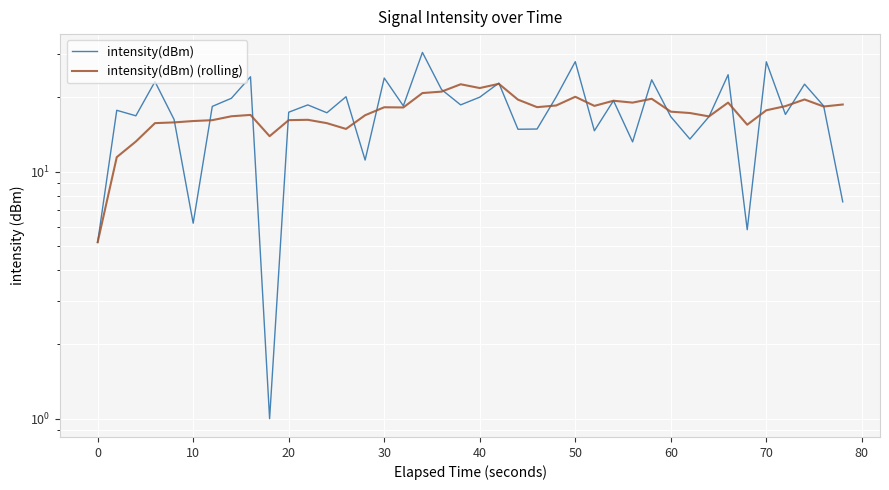

What is the difference between the maximum and minimum values in the intensity(dBm) series?

29.4